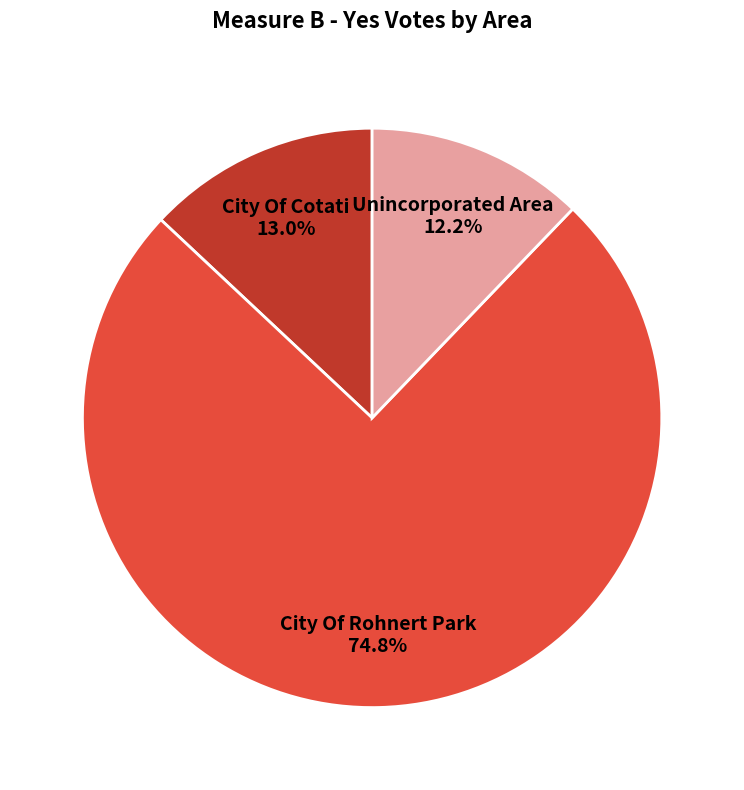

What is the smallest slice in the pie chart?

Unincorporated Area